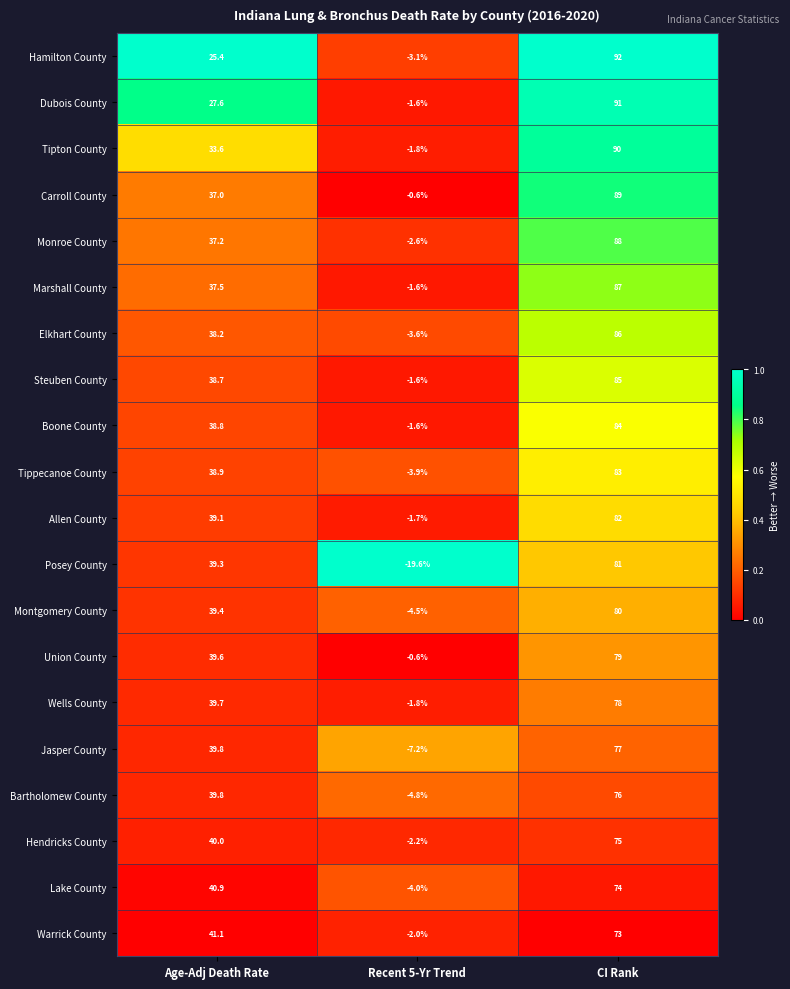

Which series has the largest range (max minus min)?

Posey County